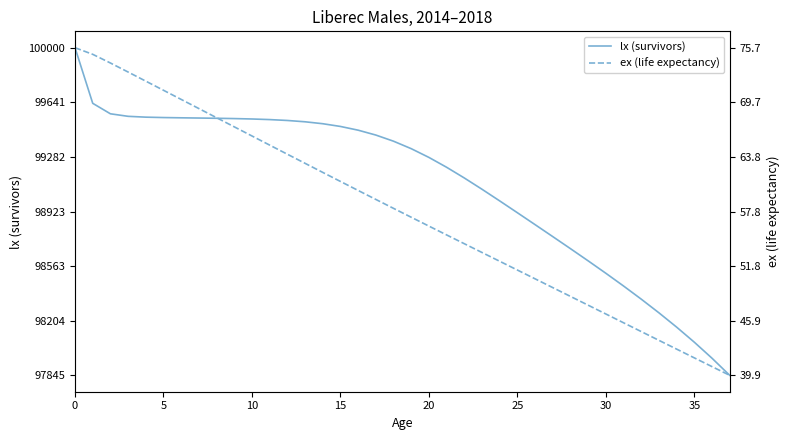

What are all the series names shown in the legend?

lx (survivors), ex (life expectancy)